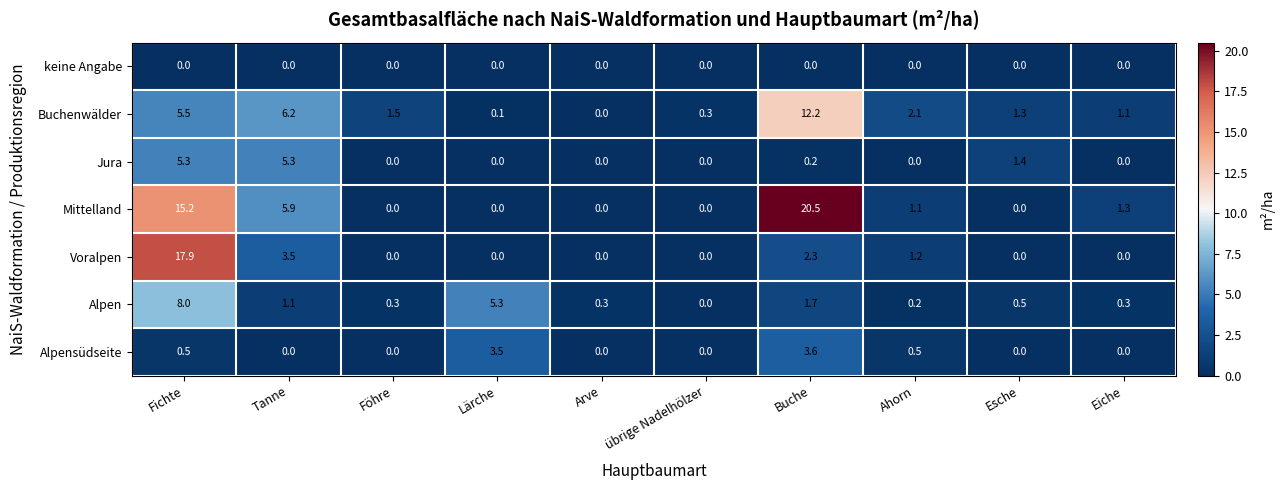

At which label is Alpen closest to 4?

Lärche